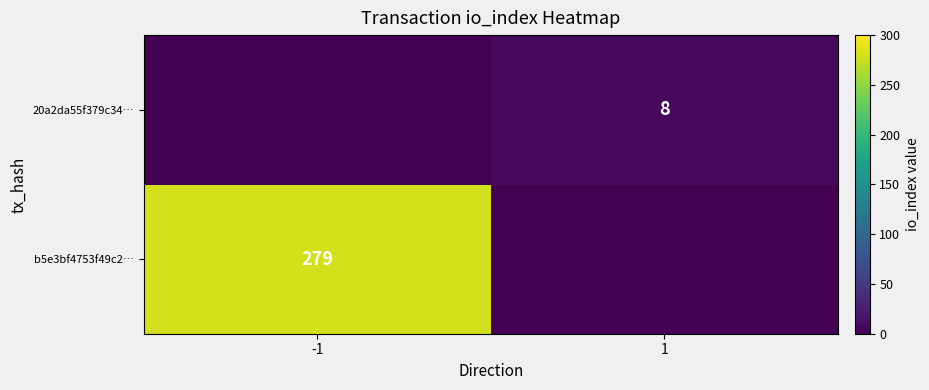

Is it true that 20a2da55f379c34… equals 5 at 1?

False